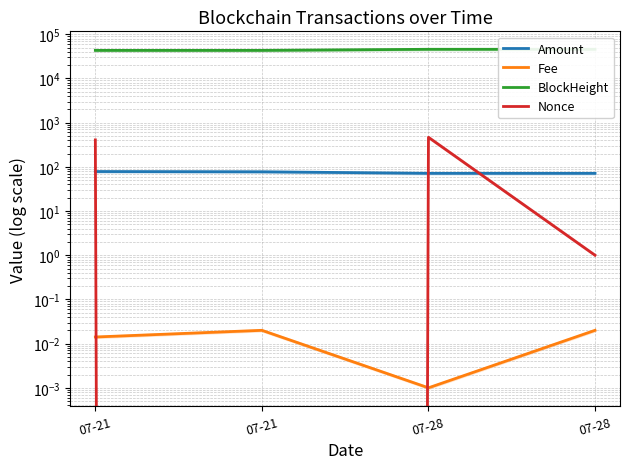

How many lines are shown in the chart?

4